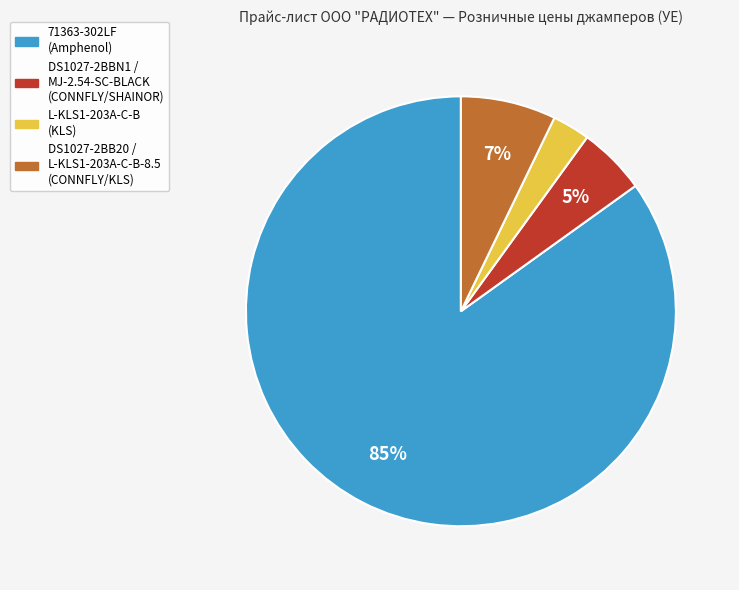

How many segments does this pie chart have?

4